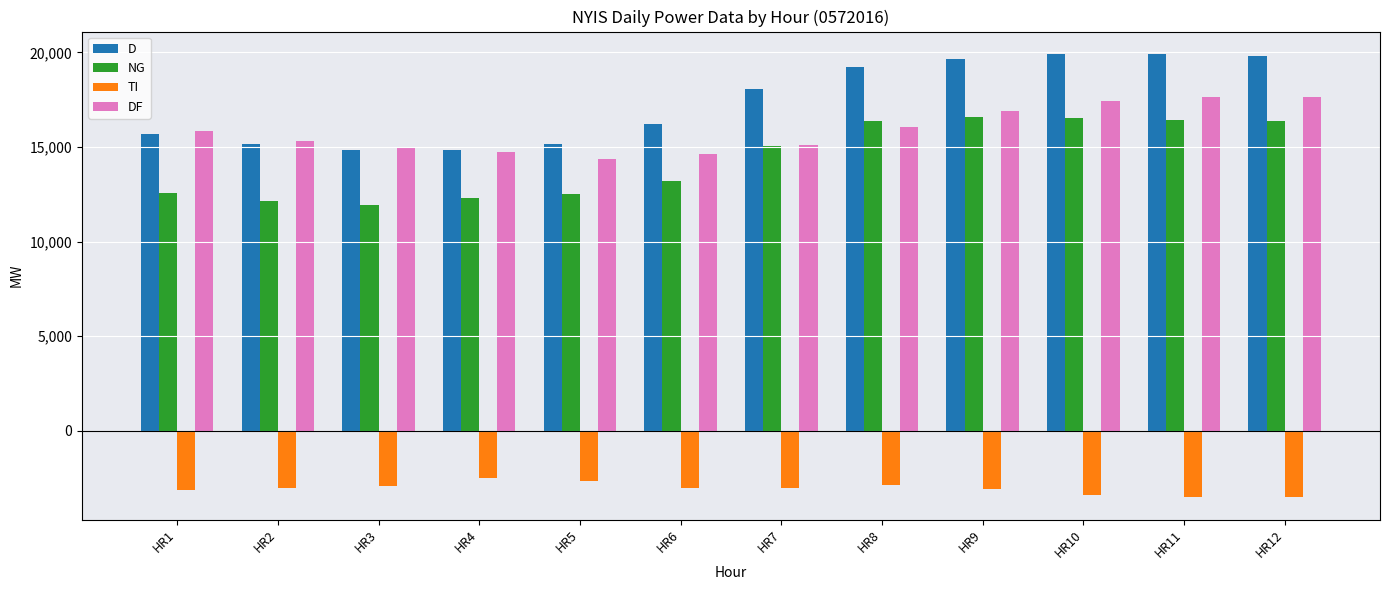

Where is D nearest to the value 17377?

HR7